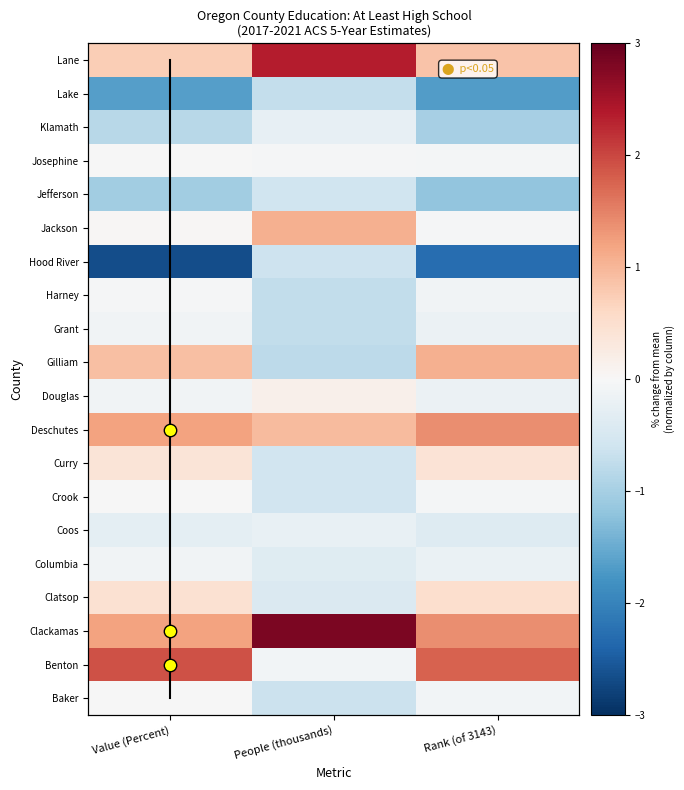

What is the difference between the second highest and minimum values in the Jackson series?

0.1